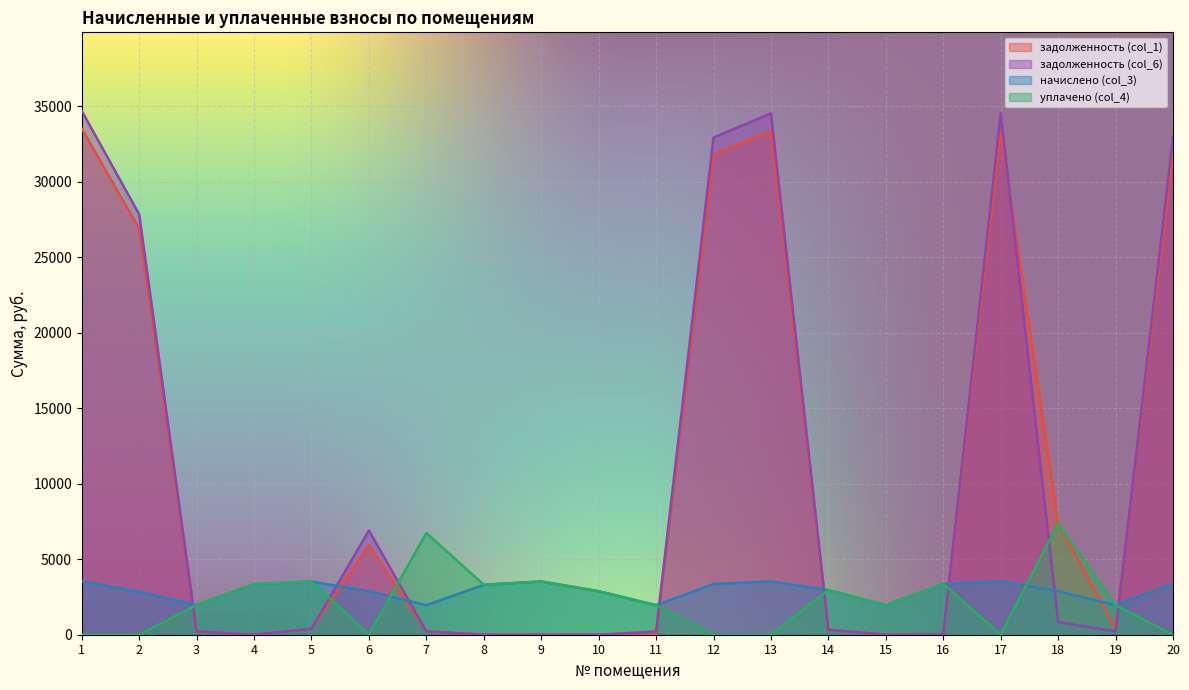

What is the difference between the highest and lowest values at 20?

32917.2